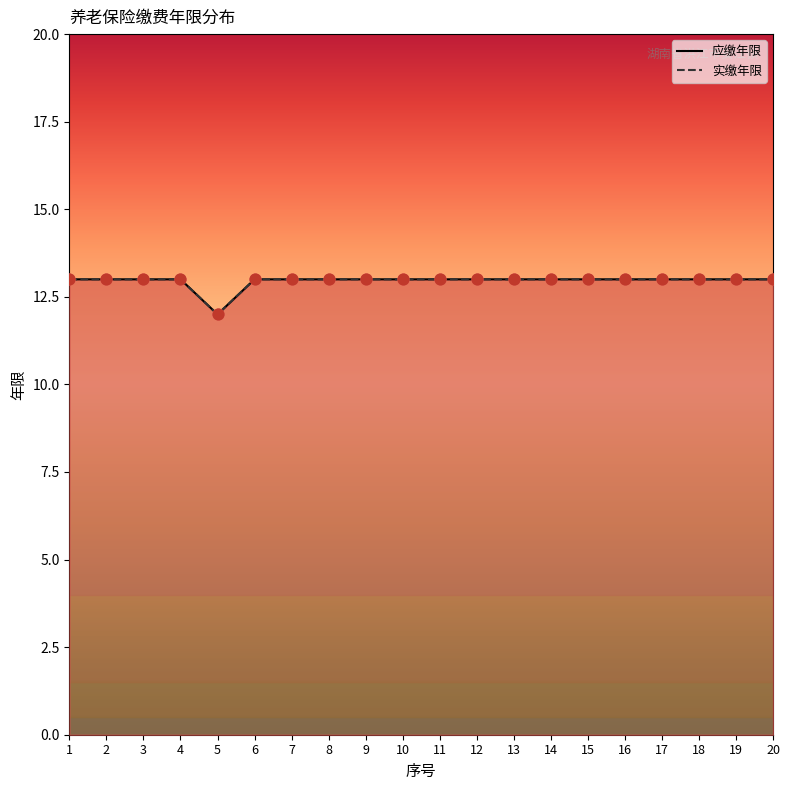

Which series contains the highest Y value?

实缴年限